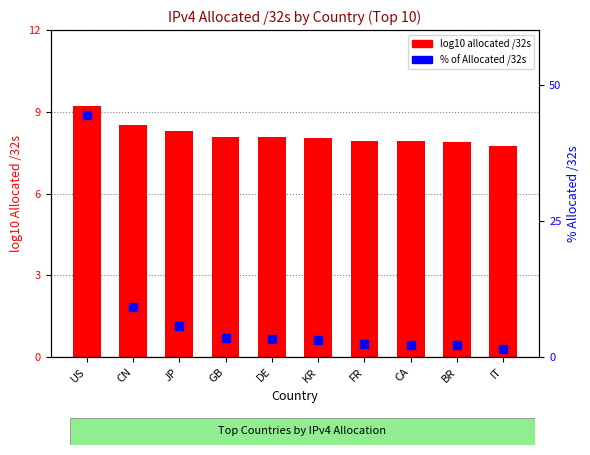

What are all the series names shown in the legend?

log10 allocated /32s, % of Allocated /32s